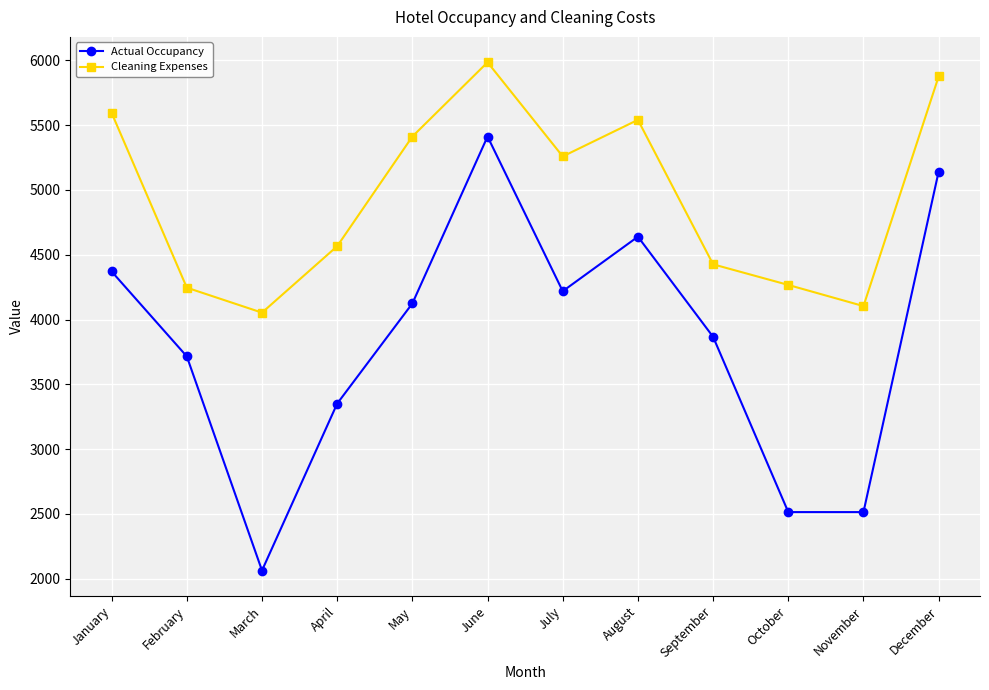

What value does the Actual Occupancy series have at August?

4639.5